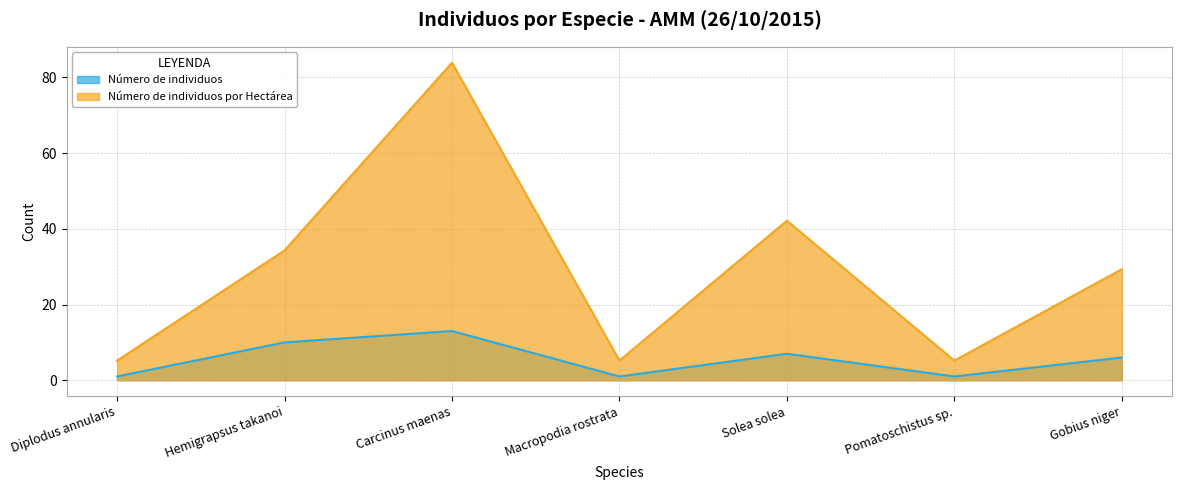

Which series has the widest spread of values?

Número de individuos por Hectárea